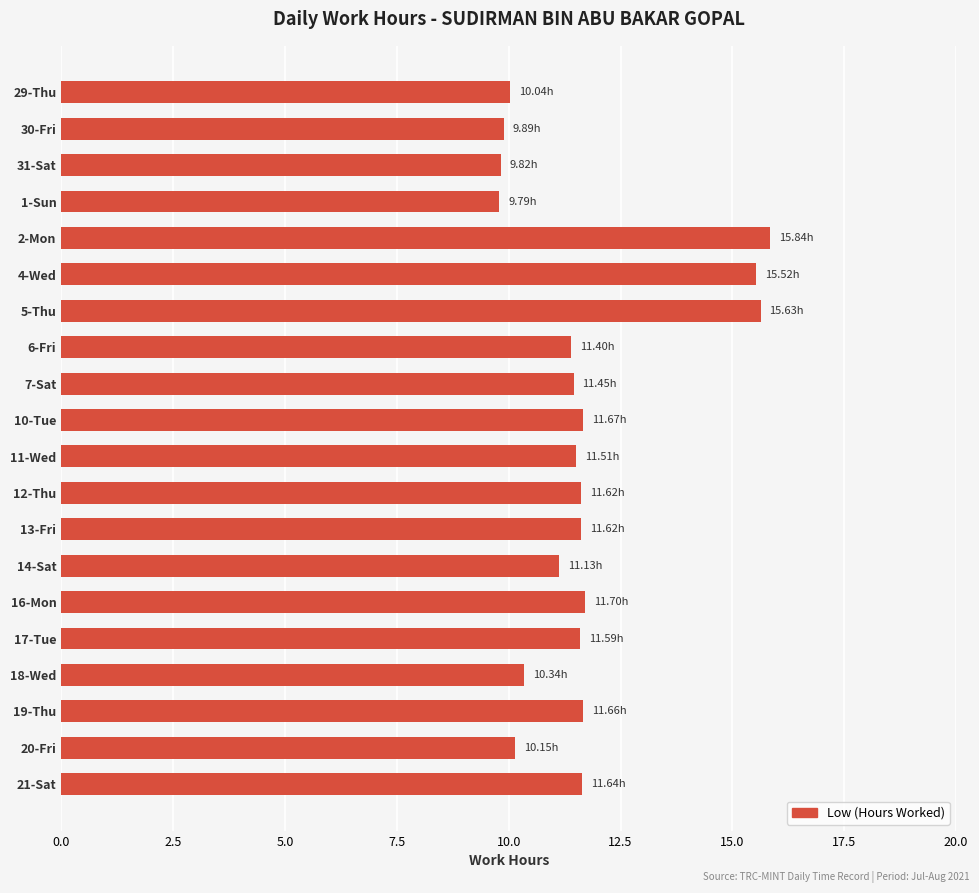

Approximately how many times larger is the value at 30-Fri compared to 2-Mon?

0.6